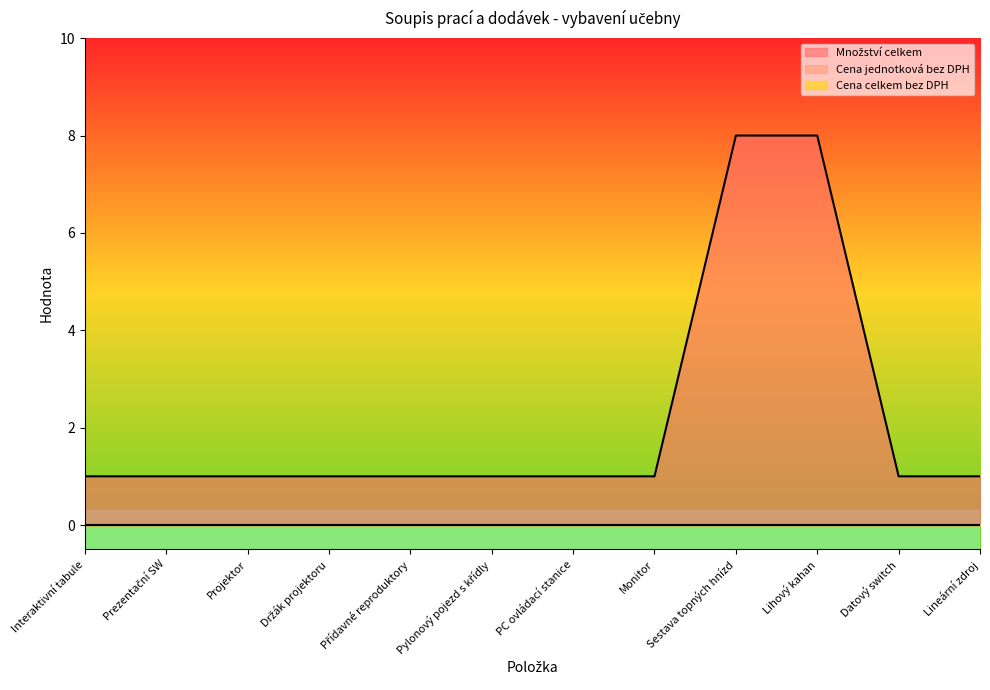

Reading left to right, transcribe all the data shown in this chart.

Množství celkem: Interaktivní tabule=1	Prezentační SW=1	Projektor=1	Držák projektoru=1	Přídavné reproduktory=1	Pylonový pojezd s křídly=1	PC ovládací stanice=1	Monitor=1	Sestava topných hnízd=8	Lihový kahan=8	Datový switch=1	Lineární zdroj=1
Cena jednotková bez DPH: Interaktivní tabule=0	Prezentační SW=0	Projektor=0	Držák projektoru=0	Přídavné reproduktory=0	Pylonový pojezd s křídly=0	PC ovládací stanice=0	Monitor=0	Sestava topných hnízd=0	Lihový kahan=0	Datový switch=0	Lineární zdroj=0
Cena celkem bez DPH: Interaktivní tabule=0	Prezentační SW=0	Projektor=0	Držák projektoru=0	Přídavné reproduktory=0	Pylonový pojezd s křídly=0	PC ovládací stanice=0	Monitor=0	Sestava topných hnízd=0	Lihový kahan=0	Datový switch=0	Lineární zdroj=0